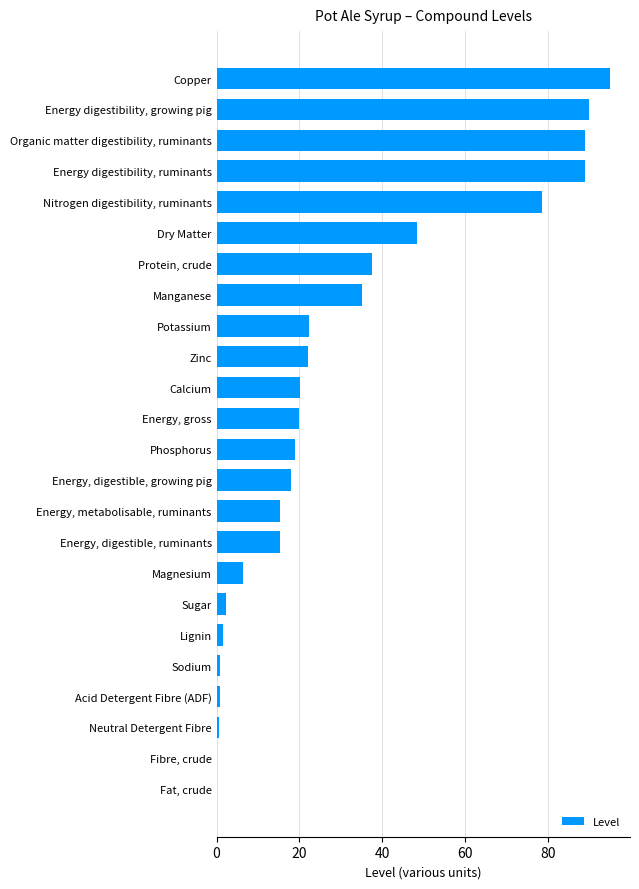

Where is the data nearest to the value 47?

Dry Matter